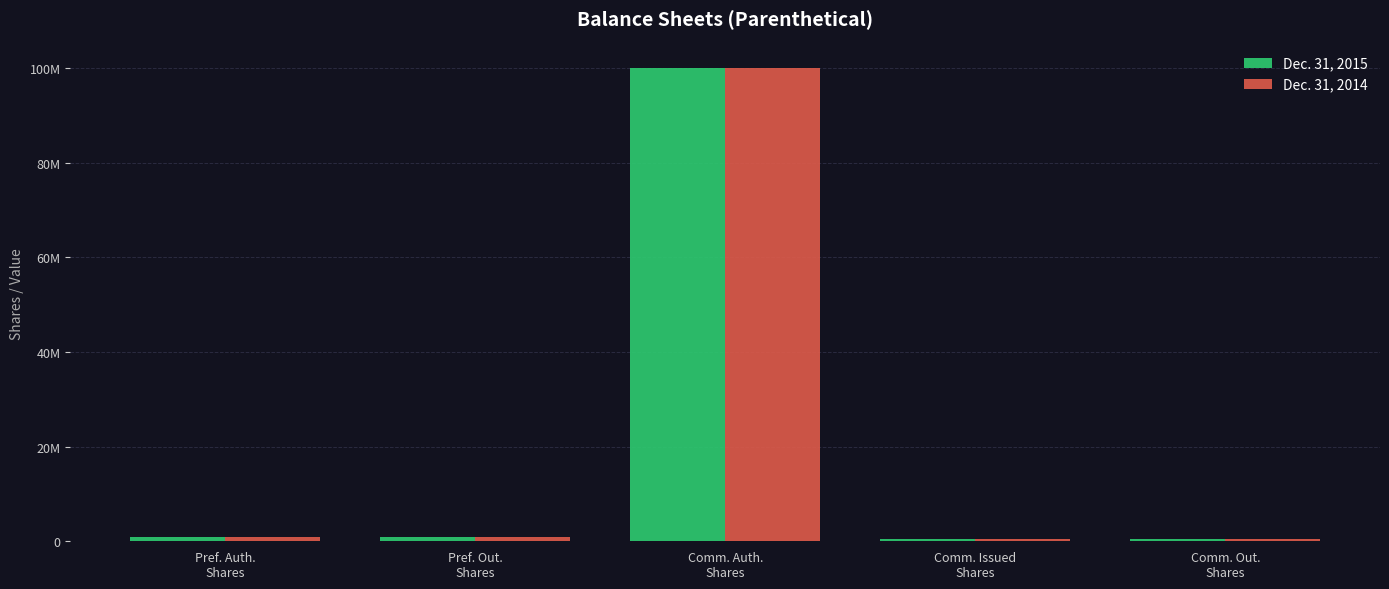

Rank the series at Pref. Auth.
Shares from lowest to highest value.

Dec. 31, 2015, Dec. 31, 2014